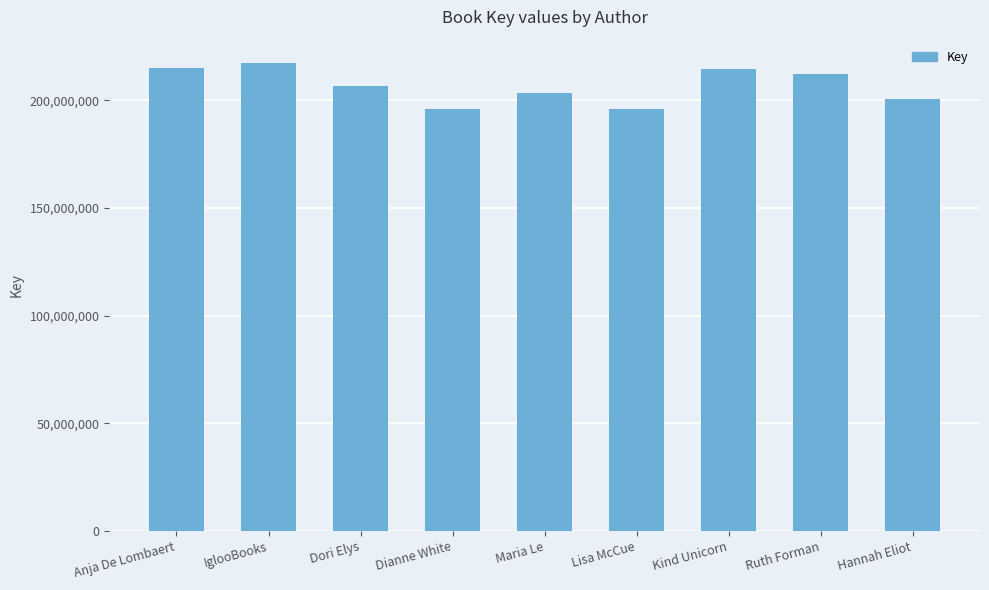

Where is the data nearest to the value 206631358?

Dori Elys